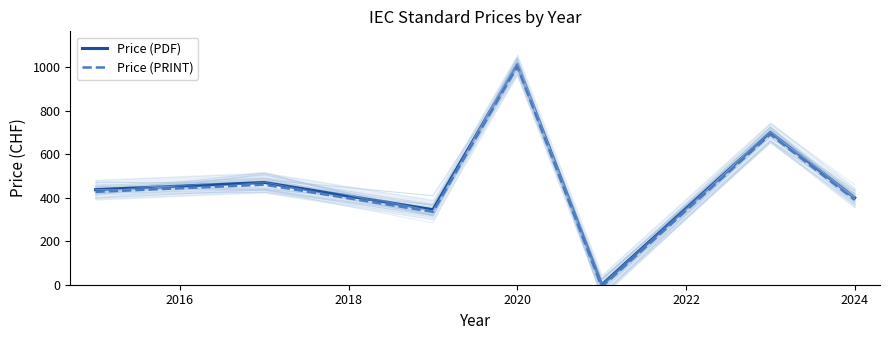

The value of Price (PRINT) at 2020 is 1003. True or false?

True